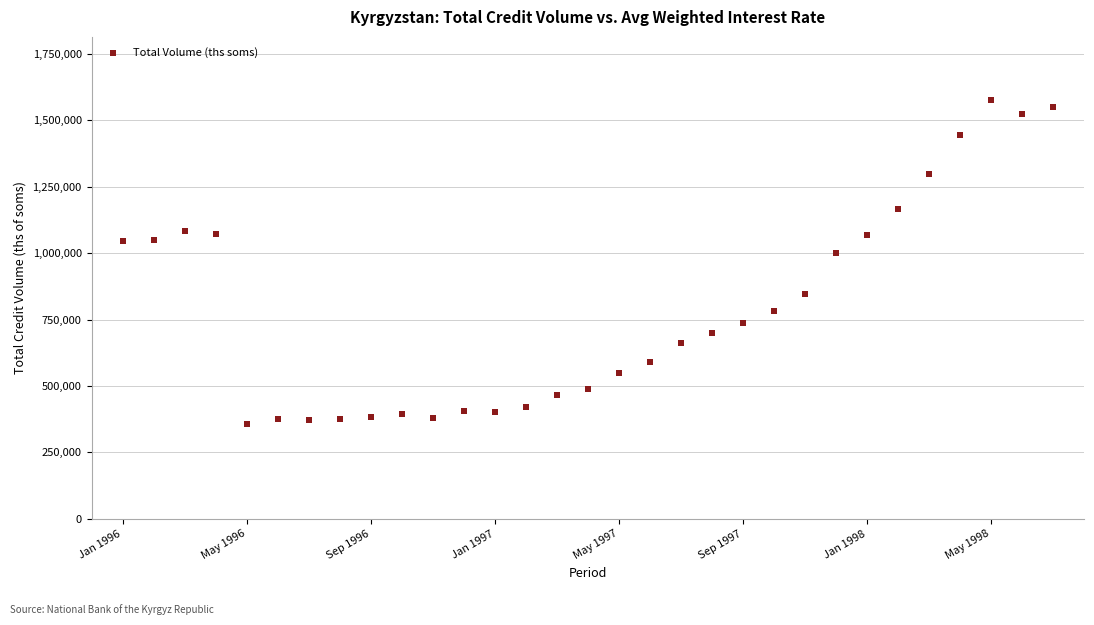

What is the range of X values (max minus min)?

30.0